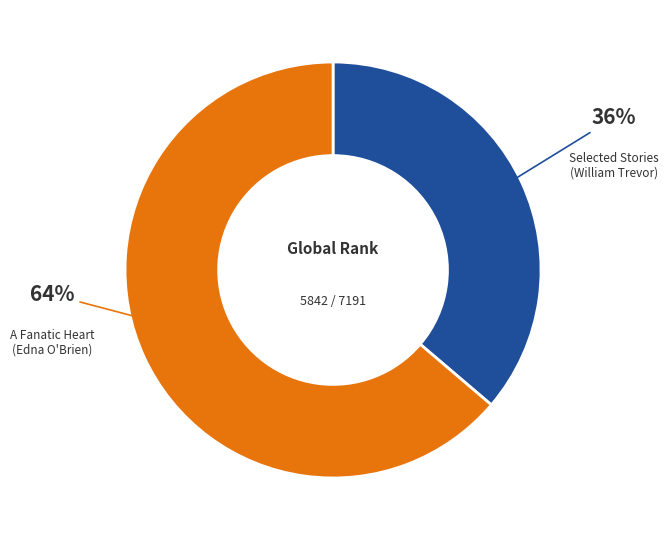

Is there a majority slice in this chart?

Yes